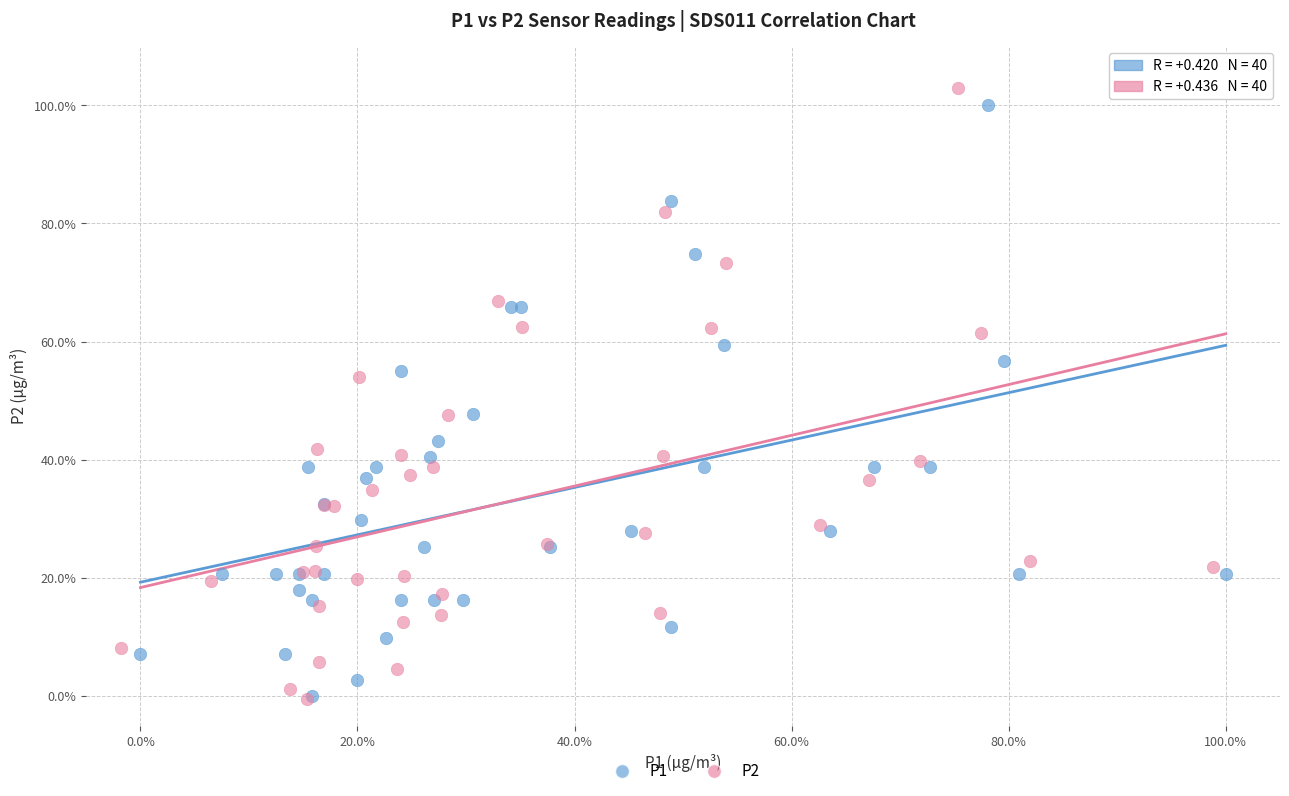

What are all the series names shown in the legend?

P1, P2